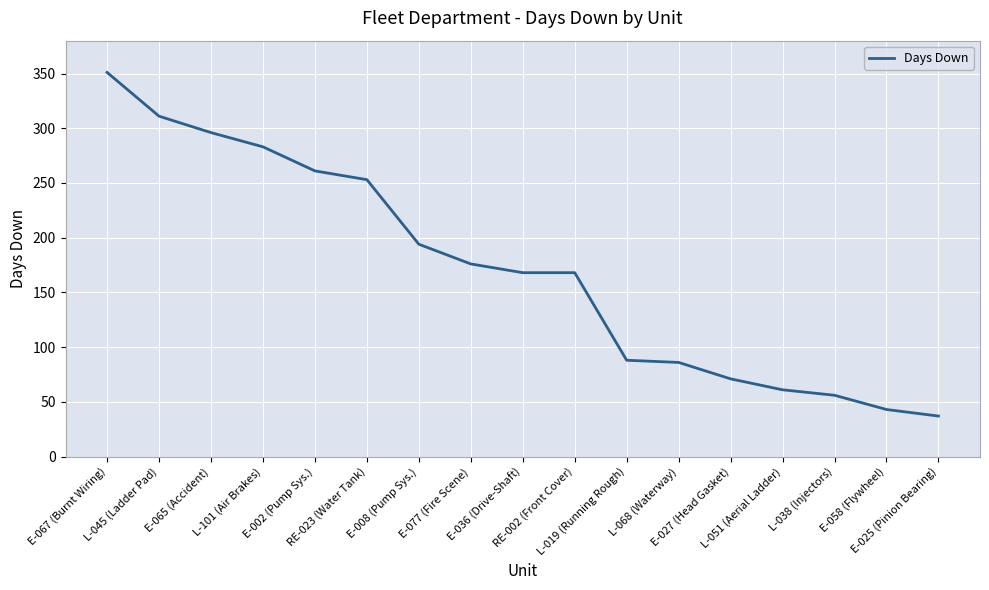

Approximately how many times larger is the value at L-101 (Air Brakes) compared to E-025 (Pinion Bearing)?

7.6